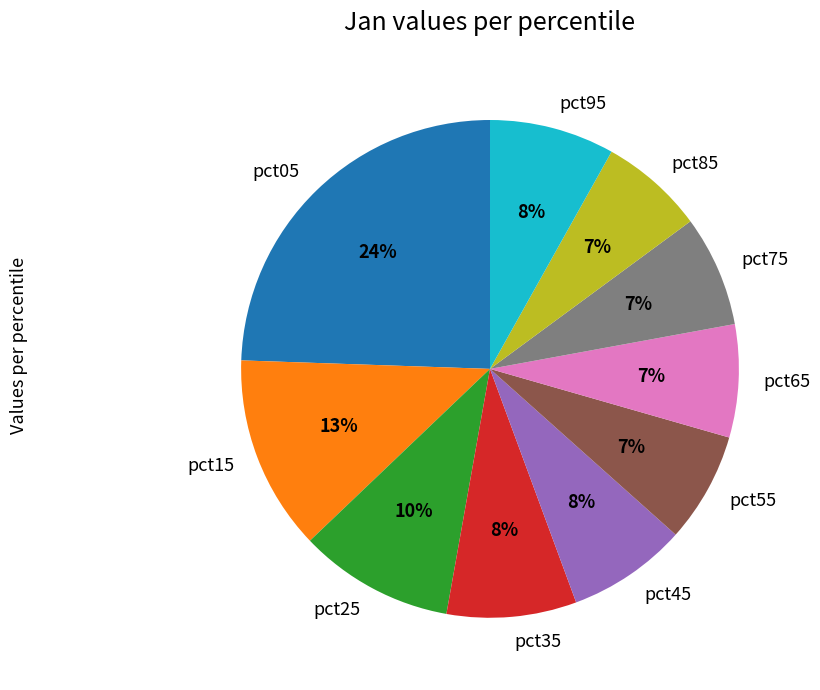

Count the number of slices in the pie.

10